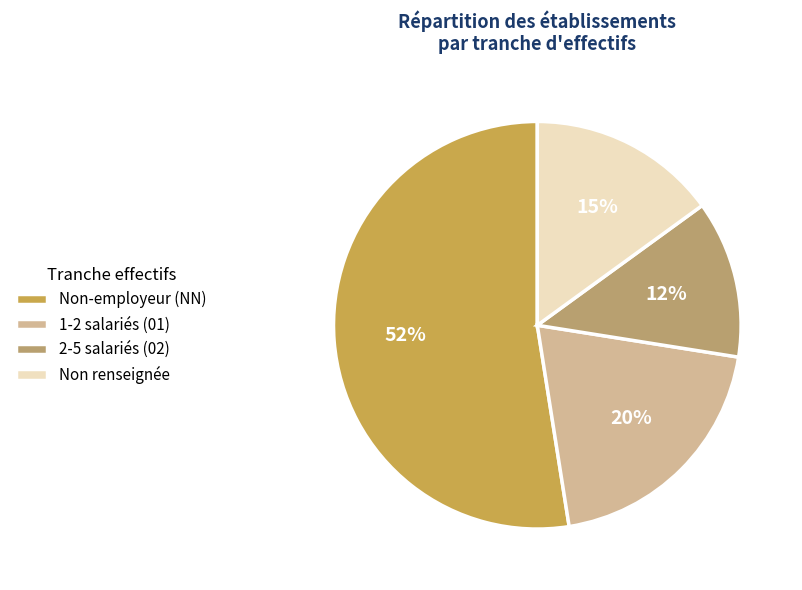

To the nearest percent, what percentage of the pie is 2-5 salariés (02)?

12%